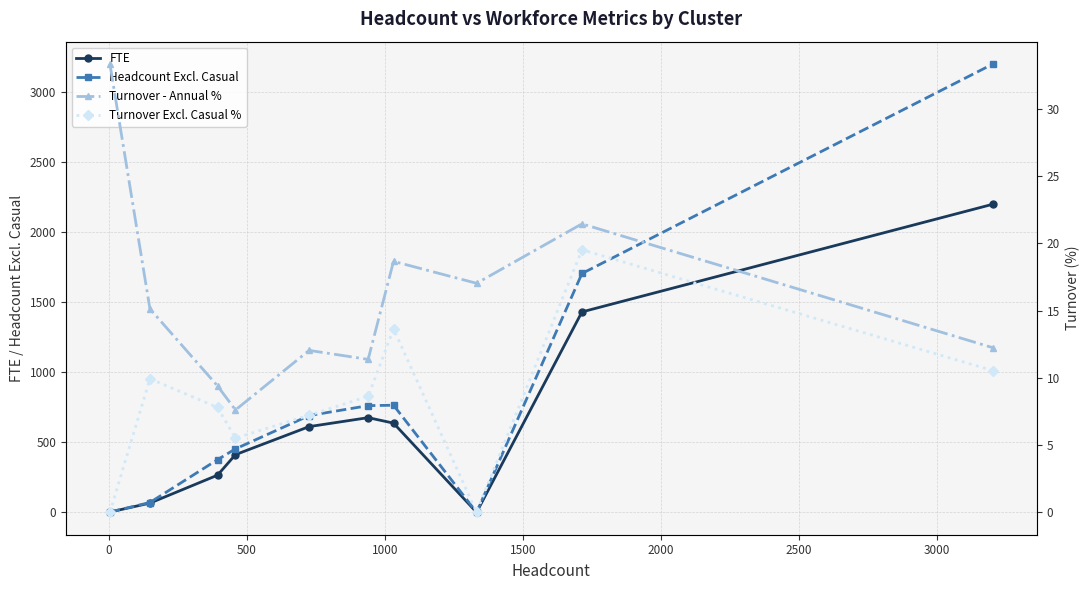

What is the value of the FTE point at the 9th from the left?

1431.6